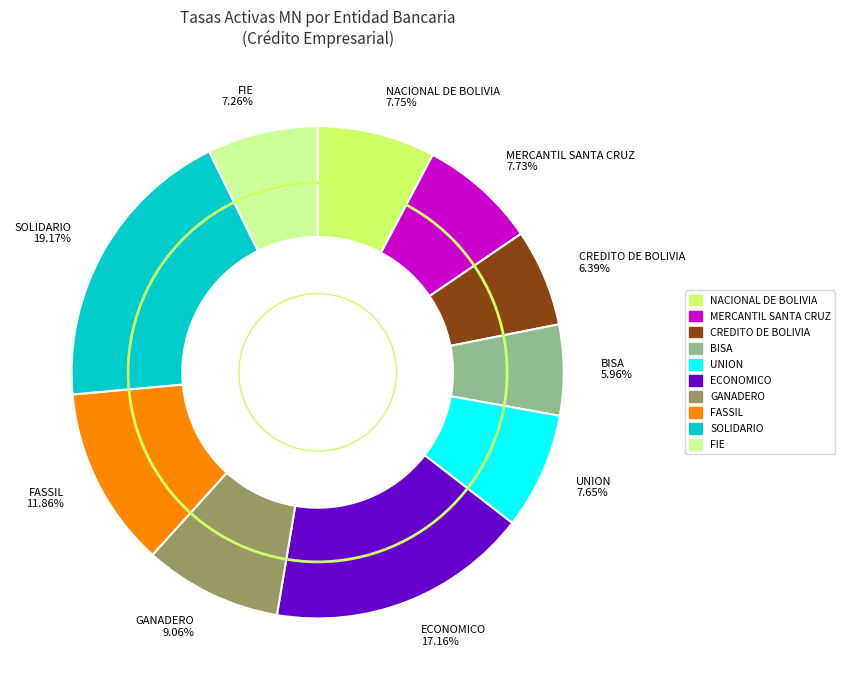

How many segments does this pie chart have?

10